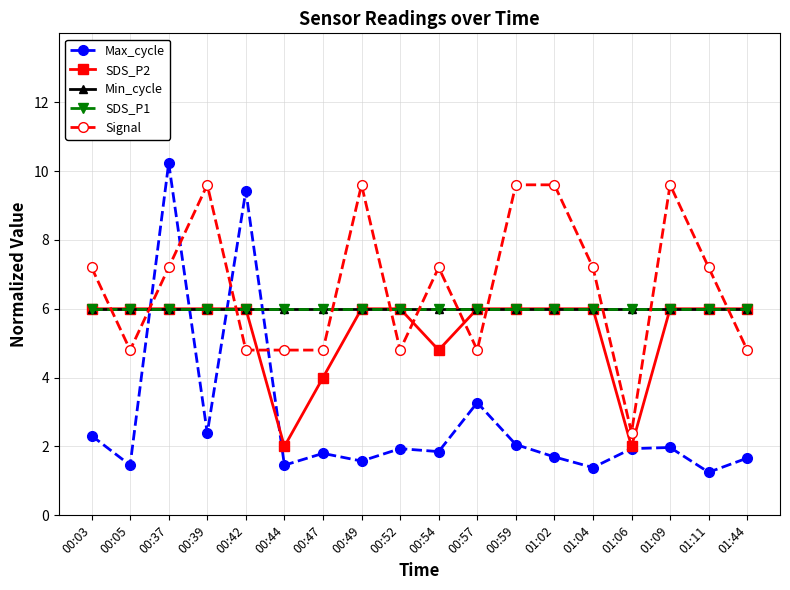

Reading left to right, list all the values displayed in this chart.

Max_cycle: 00:03=2.3	00:05=1.5	00:37=10.2	00:39=2.4	00:42=9.4	00:44=1.5	00:47=1.8	00:49=1.6	00:52=1.9	00:54=1.9	00:57=3.3	00:59=2.1	01:02=1.7	01:04=1.4	01:06=1.9	01:09=2.0	01:11=1.3	01:44=1.7
SDS_P2: 00:03=6.0	00:05=6.0	00:37=6.0	00:39=6.0	00:42=6.0	00:44=2.0	00:47=4.0	00:49=6.0	00:52=6.0	00:54=4.8	00:57=6.0	00:59=6.0	01:02=6.0	01:04=6.0	01:06=2.0	01:09=6.0	01:11=6.0	01:44=6.0
Min_cycle: 00:03=6.0	00:05=6.0	00:37=6.0	00:39=6.0	00:42=6.0	00:44=6.0	00:47=6.0	00:49=6.0	00:52=6.0	00:54=6.0	00:57=6.0	00:59=6.0	01:02=6.0	01:04=6.0	01:06=6.0	01:09=6.0	01:11=6.0	01:44=6.0
SDS_P1: 00:03=6.0	00:05=6.0	00:37=6.0	00:39=6.0	00:42=6.0	00:44=6.0	00:47=6.0	00:49=6.0	00:52=6.0	00:54=6.0	00:57=6.0	00:59=6.0	01:02=6.0	01:04=6.0	01:06=6.0	01:09=6.0	01:11=6.0	01:44=6.0
Signal: 00:03=7.2	00:05=4.8	00:37=7.2	00:39=9.6	00:42=4.8	00:44=4.8	00:47=4.8	00:49=9.6	00:52=4.8	00:54=7.2	00:57=4.8	00:59=9.6	01:02=9.6	01:04=7.2	01:06=2.4	01:09=9.6	01:11=7.2	01:44=4.8